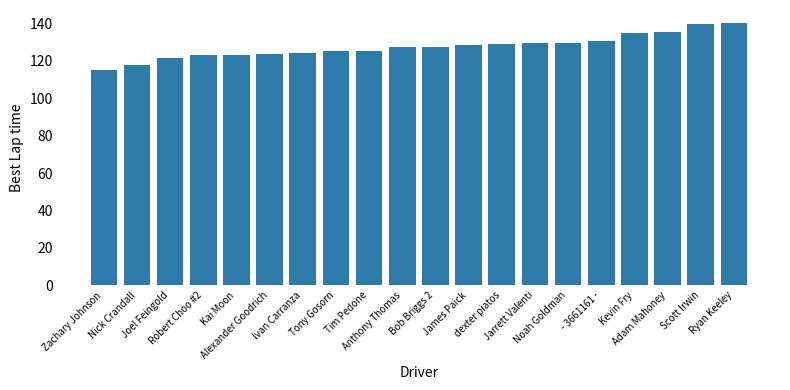

What is the value of the 11th bar from the left?

127.4